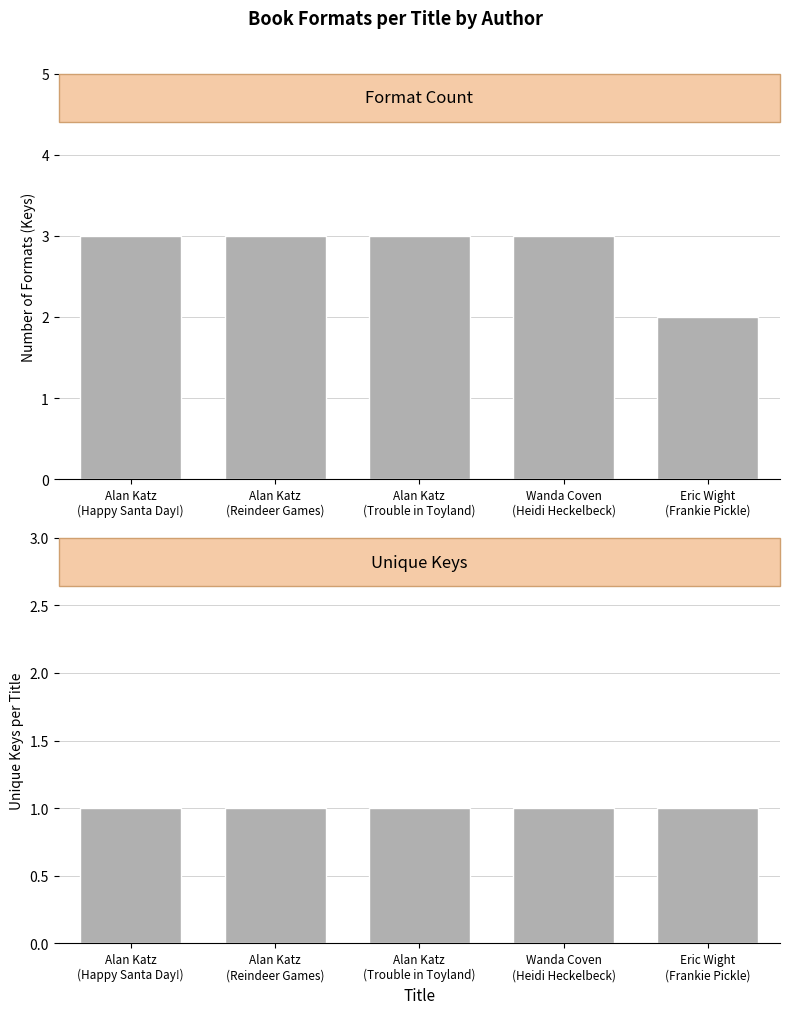

Between Alan Katz
(Happy Santa Day!) and Eric Wight
(Frankie Pickle), which series saw the biggest shift?

Number of Formats